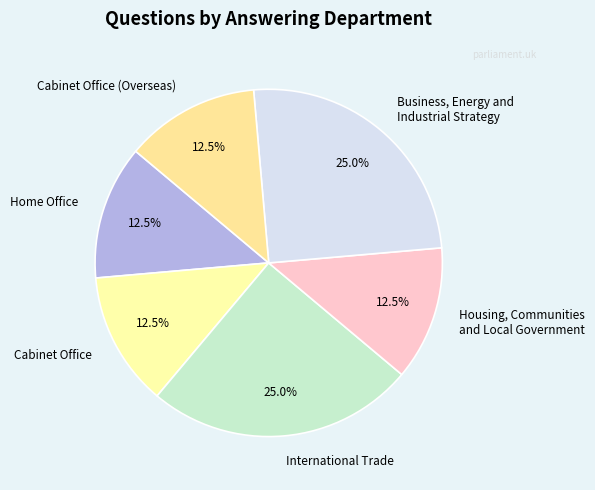

Which has a higher value, Home Office or International Trade?

International Trade